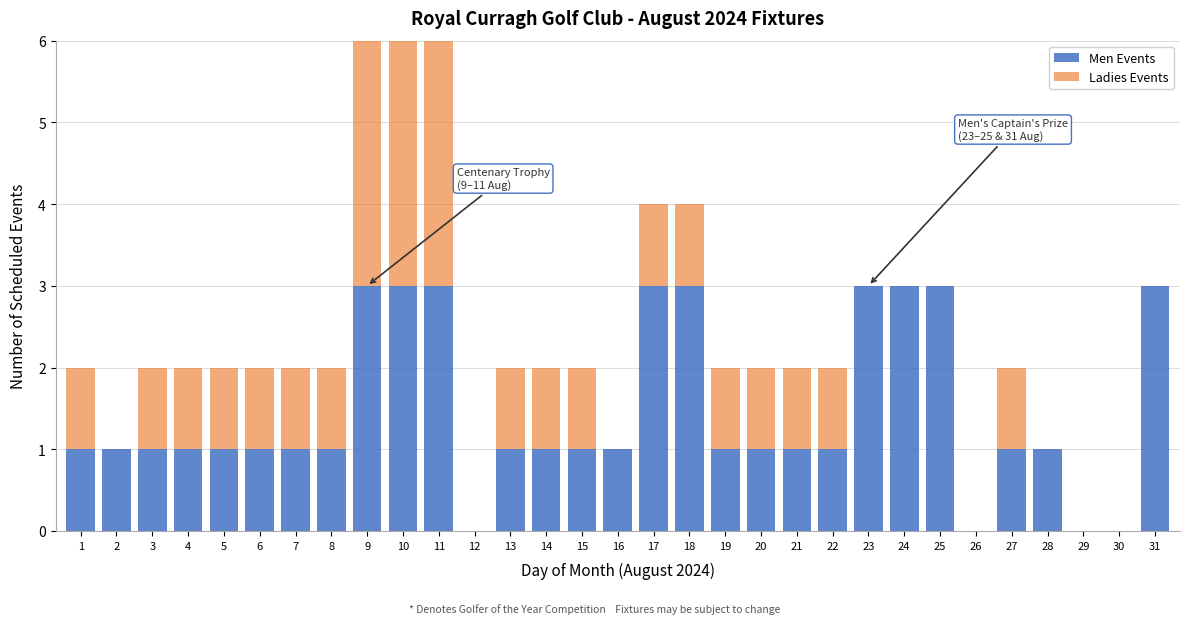

What is the sum of the Men Events values at 27 and 17?

4